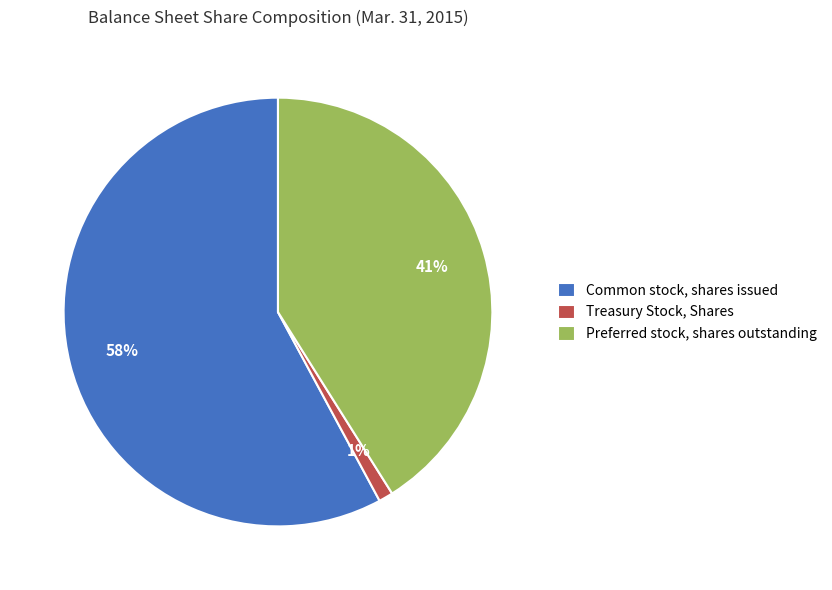

To the nearest percent, what percentage of the pie is Common stock, shares issued?

58%